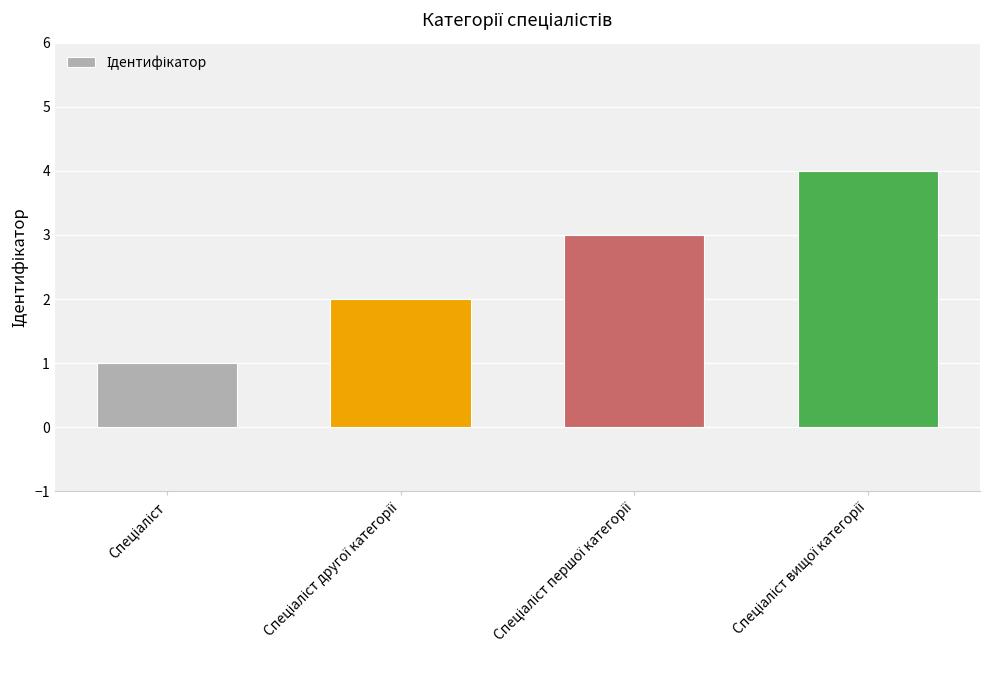

Reading left to right, transcribe all the data shown in this chart.

1	2	3	4